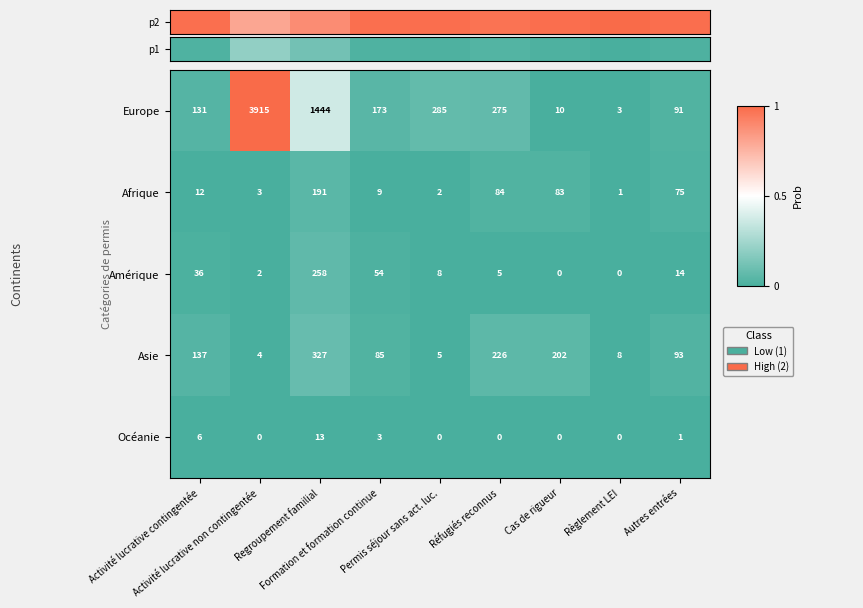

At Regroupement familial, list the series in order from smallest to largest.

Océanie, Afrique, Amérique, Asie, Europe